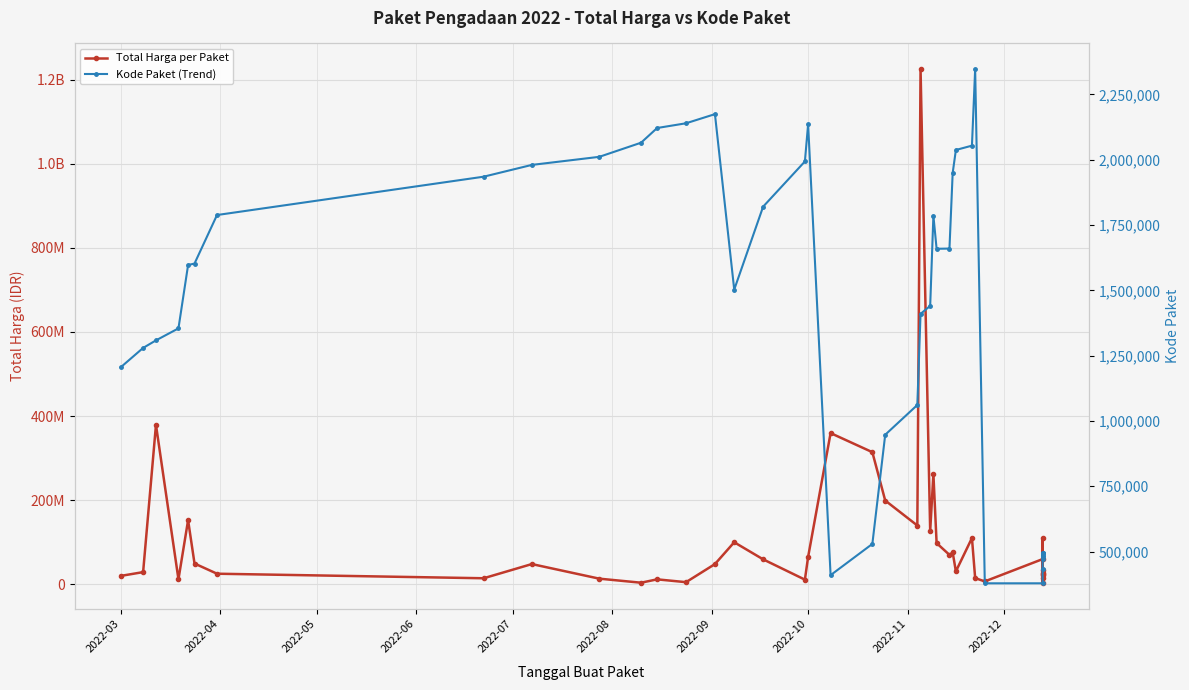

What is the difference between the maximum and second lowest values in the Total Harga per Paket series?

1220857000